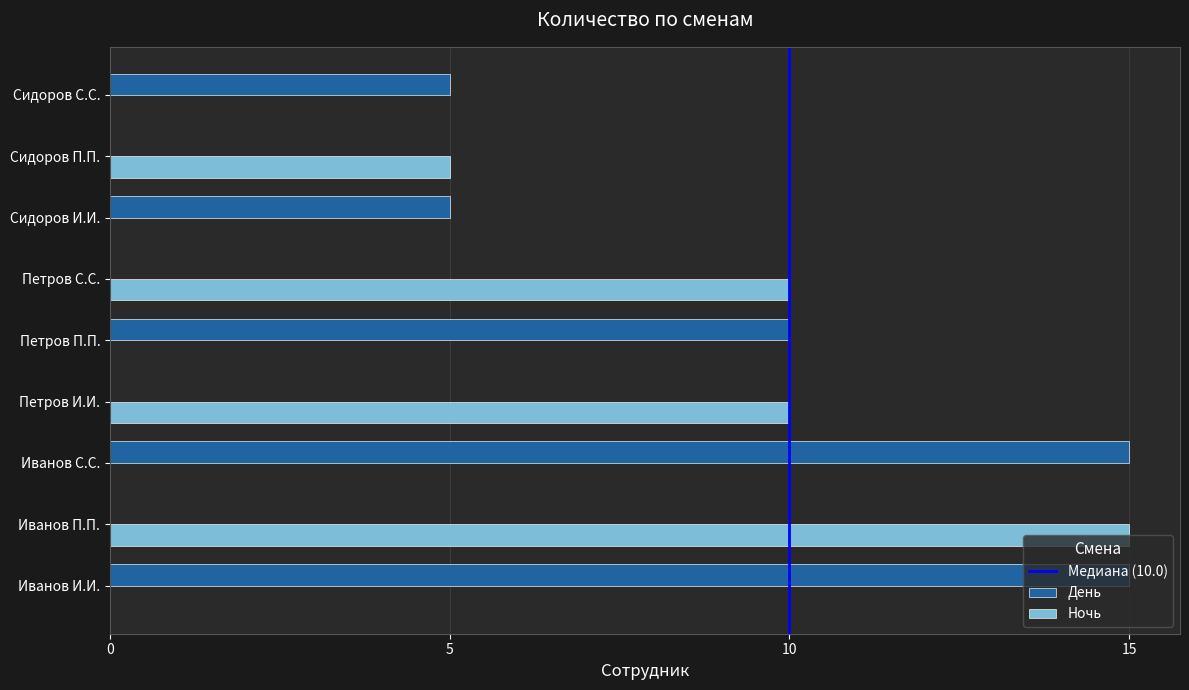

What is the sum of the День values at Сидоров С.С. and Петров С.С.?

5